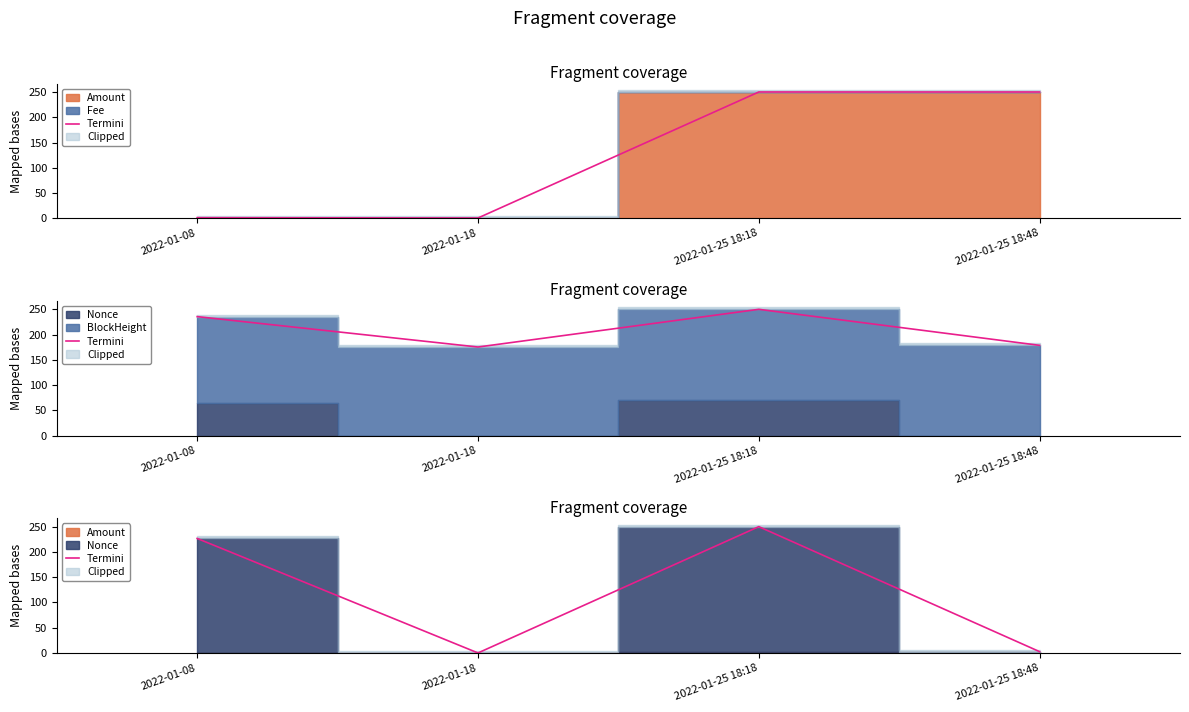

List the labels in order of value, largest first.

2022-01-25 18:18, 2022-01-08, 2022-01-25 18:48, 2022-01-18